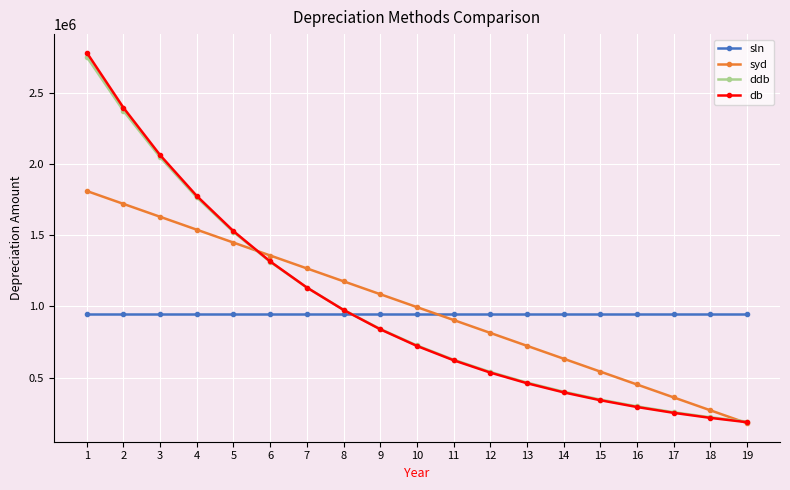

List the series in order of their peak value, highest first.

db, ddb, syd, sln